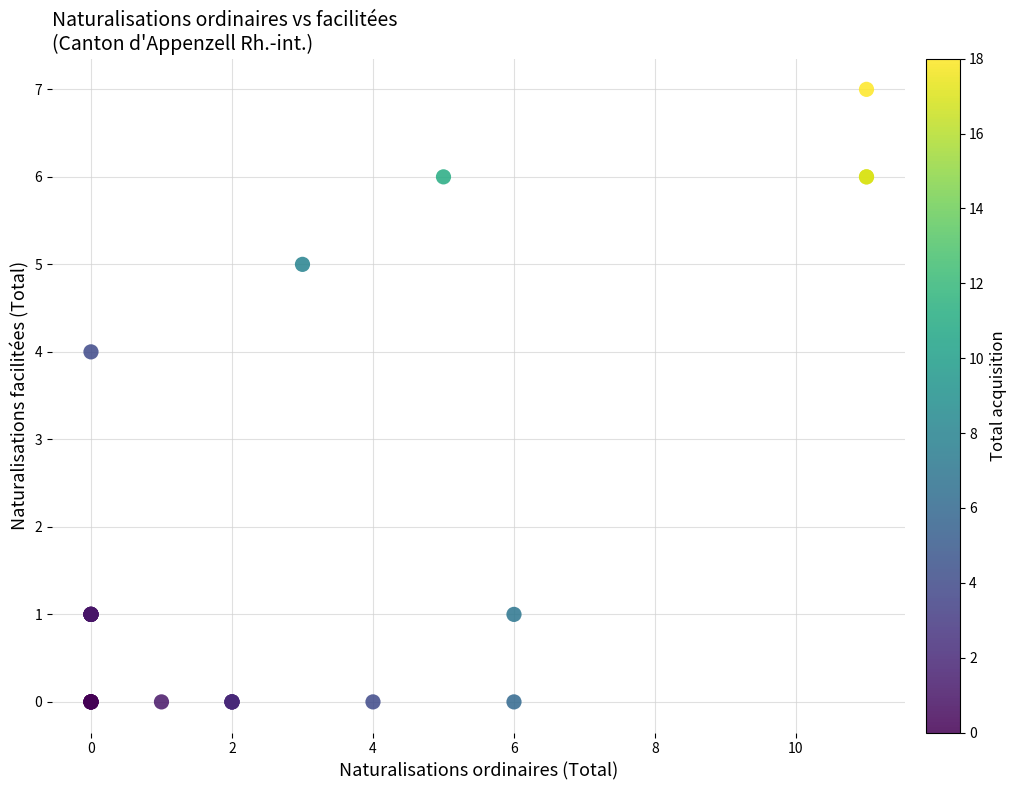

What Y value in the scatter plot is closest to 3?

4